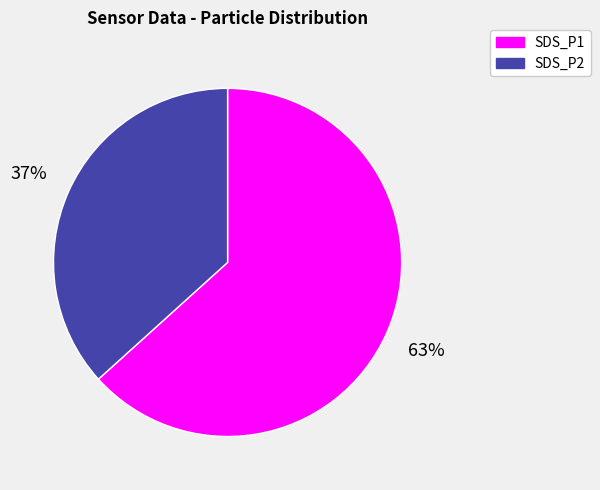

Rank the categories by value from lowest to highest.

SDS_P2, SDS_P1